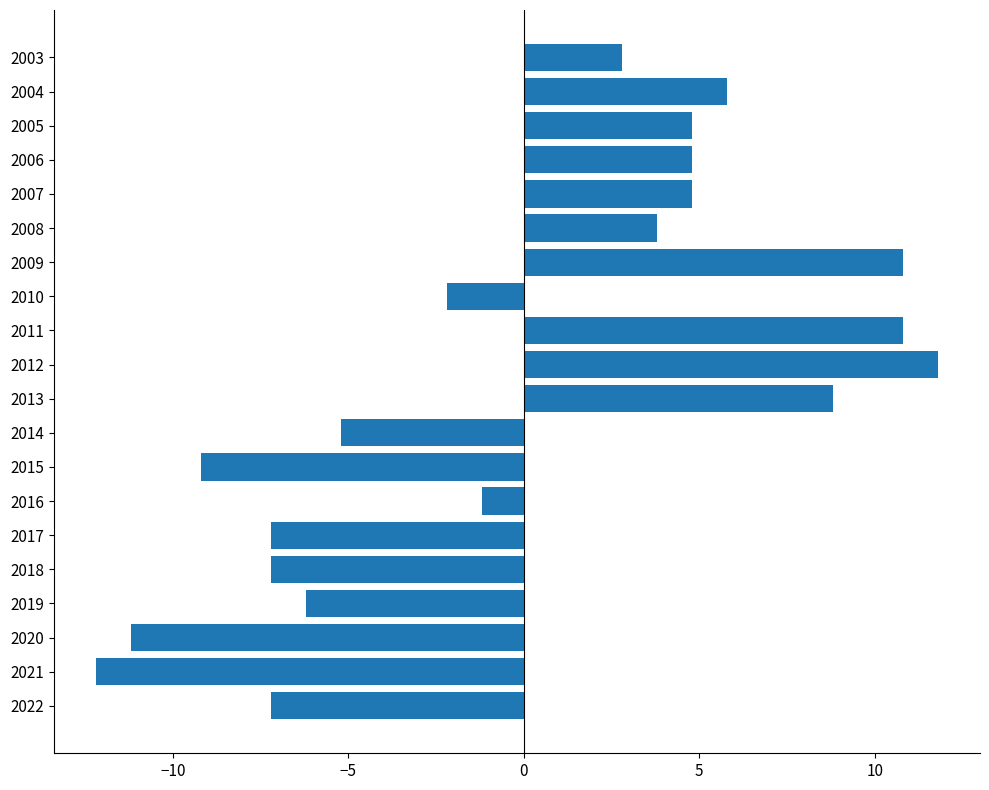

How many data points does each series have?

20